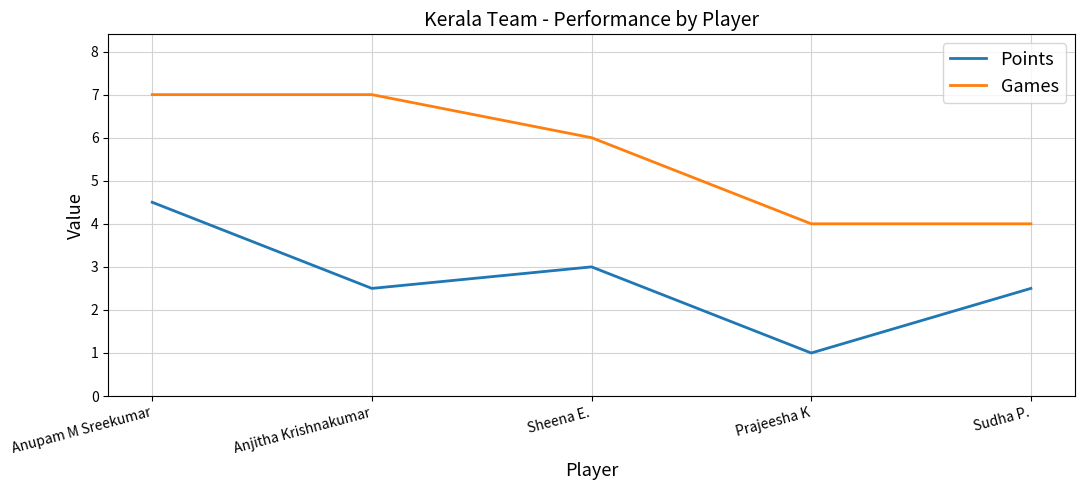

At Sudha P., list the series in order from smallest to largest.

Points, Games